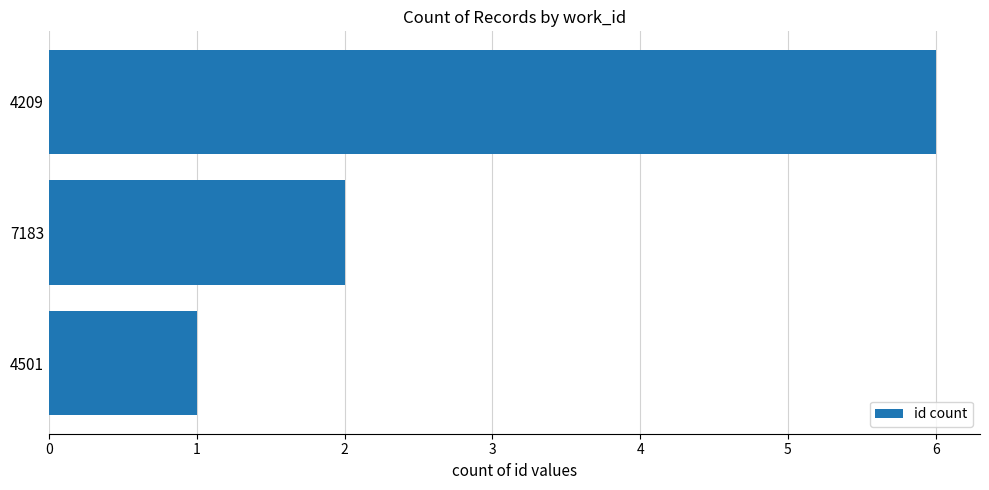

Reading bottom to top, list all the values displayed in this chart.

4501=1	7183=2	4209=6